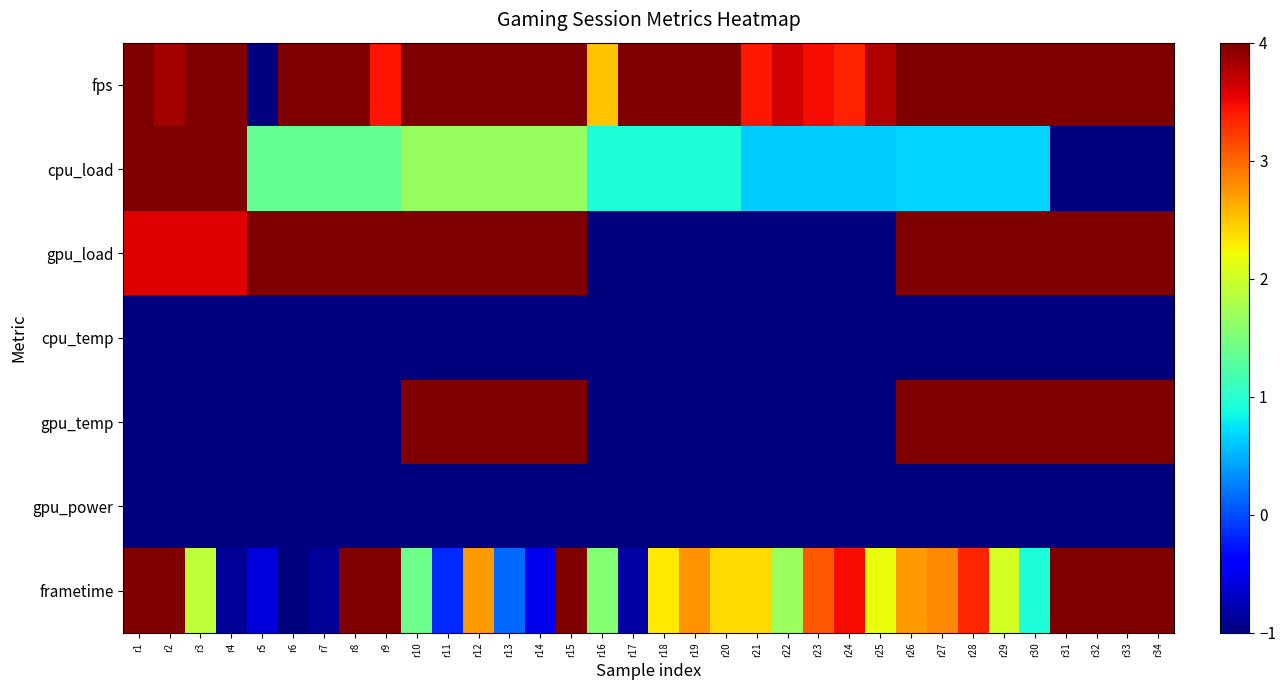

Rank the series at r13 from lowest to highest value.

cpu_temp, gpu_power, frametime, cpu_load, fps, gpu_load, gpu_temp